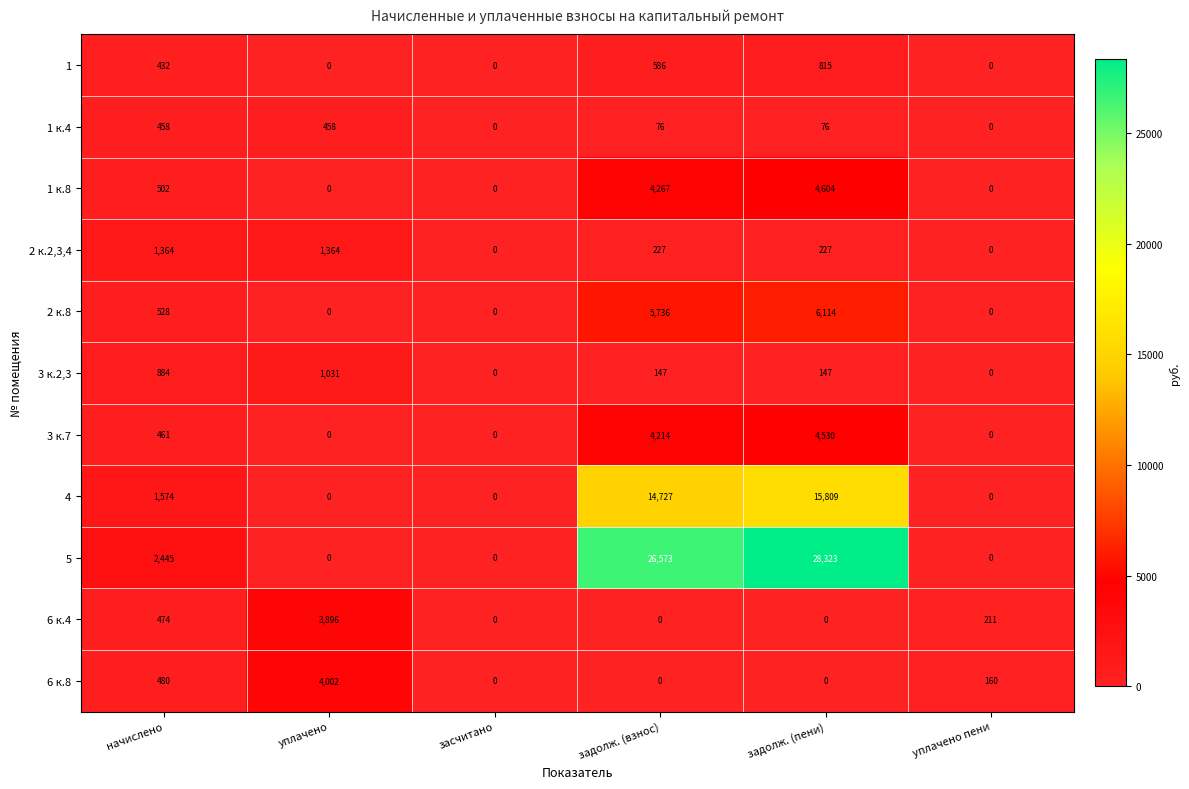

True or false: 3 к.7 has a value of 0 at уплачено пени.

True